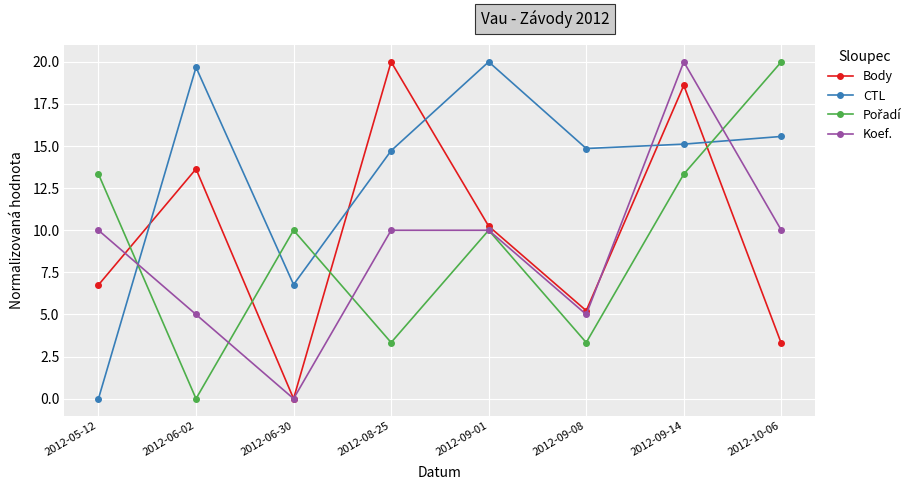

What is the highest value of the Koef. series?

20.0